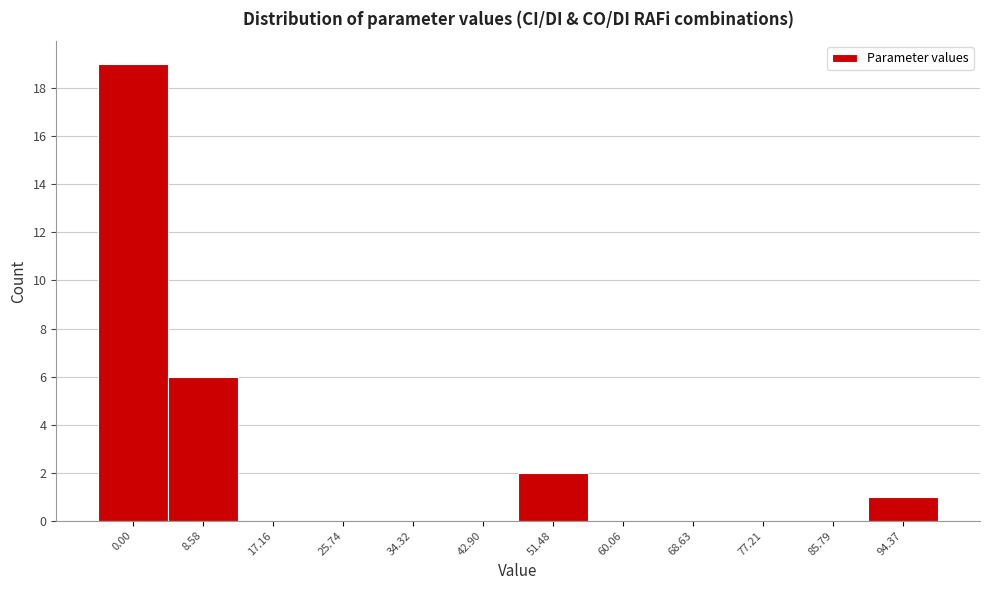

Reading left to right, list all the values displayed in this chart.

0.00=19	8.58=6	17.16=0	25.74=0	34.32=0	42.90=0	51.48=2	60.06=0	68.63=0	77.21=0	85.79=0	94.37=1